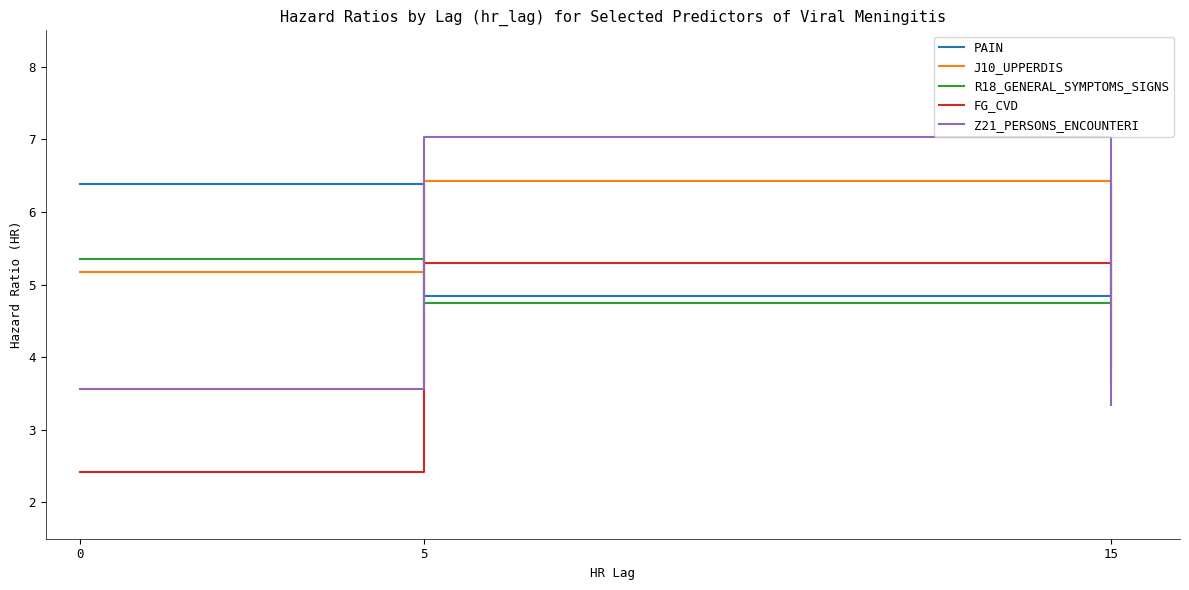

Which series has the largest total across all categories?

PAIN